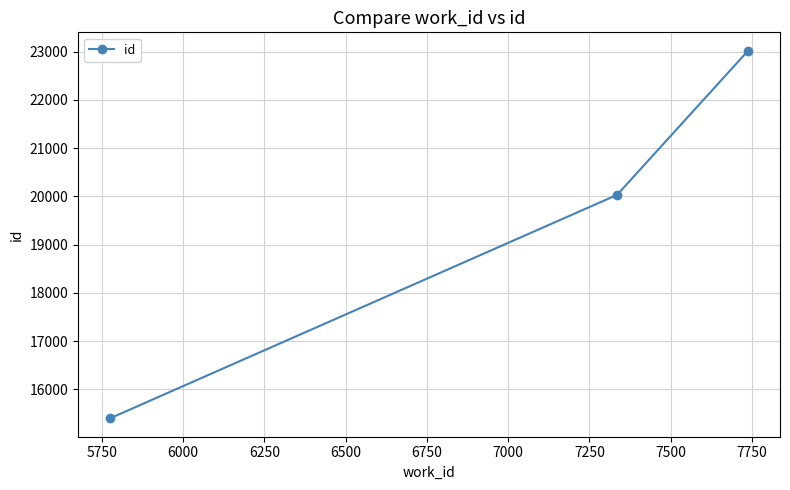

How many distinct data groups are displayed?

1